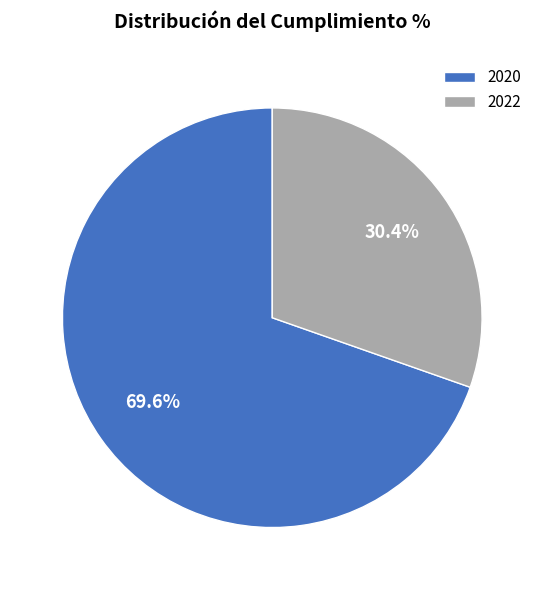

Which has a higher value, 2020 or 2022?

2020